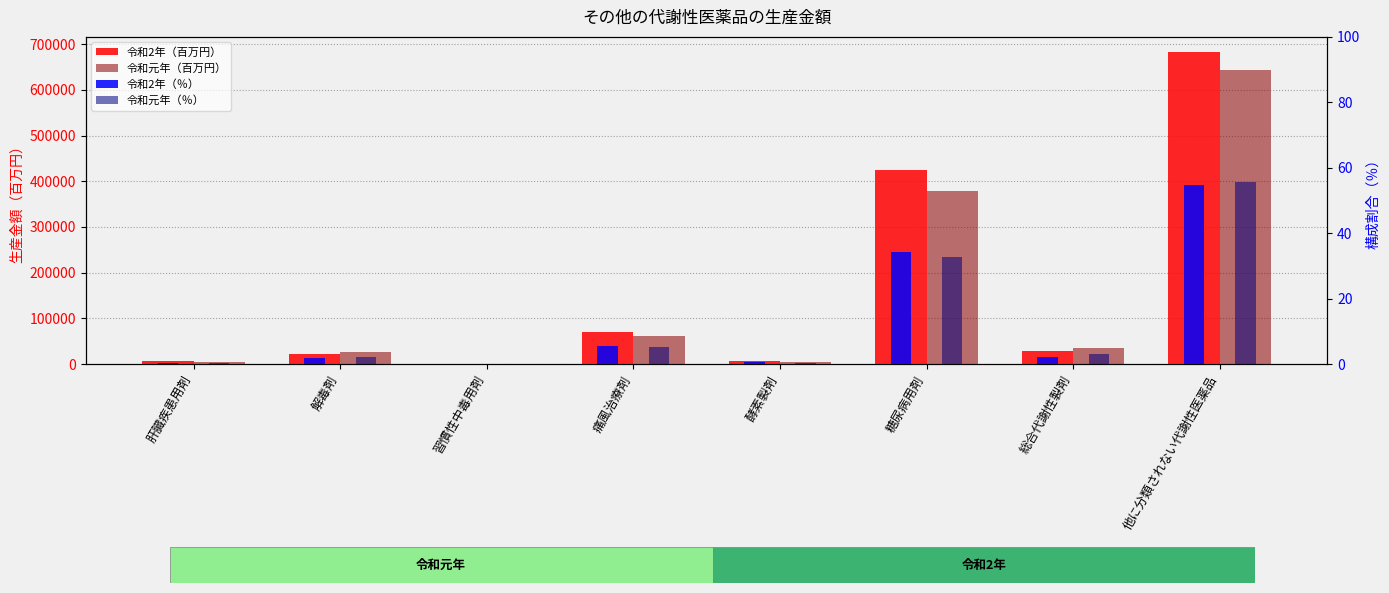

Which label corresponds to the largest value in the chart?

他に分類されない代謝性医薬品